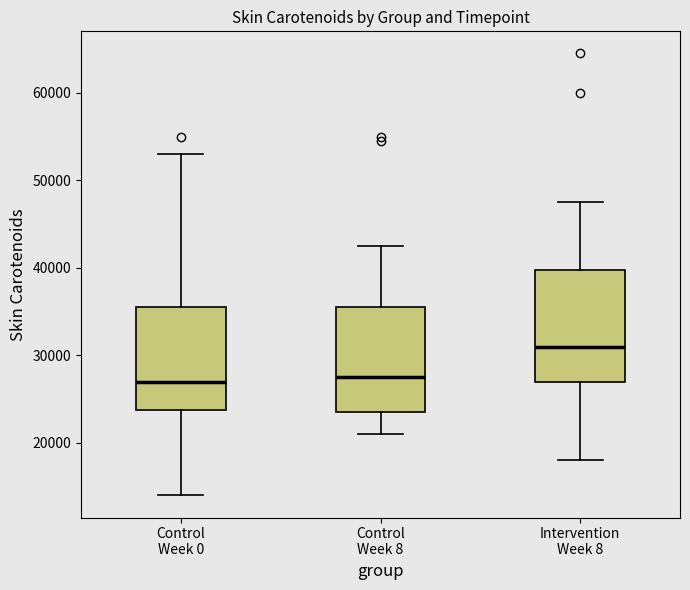

Reading left to right, read every box against the y-axis: the position of its median line, the range the box covers, and the ends of its whiskers. The values are not printed on the chart, so give them approximately, as read against the axis.

Control Week 0: median 27000, box 24000 to 36000, whiskers 14000 to 53000
Control Week 8: median 28000, box 24000 to 36000, whiskers 21000 to 43000
Intervention Week 8: median 31000, box 27000 to 40000, whiskers 18000 to 48000